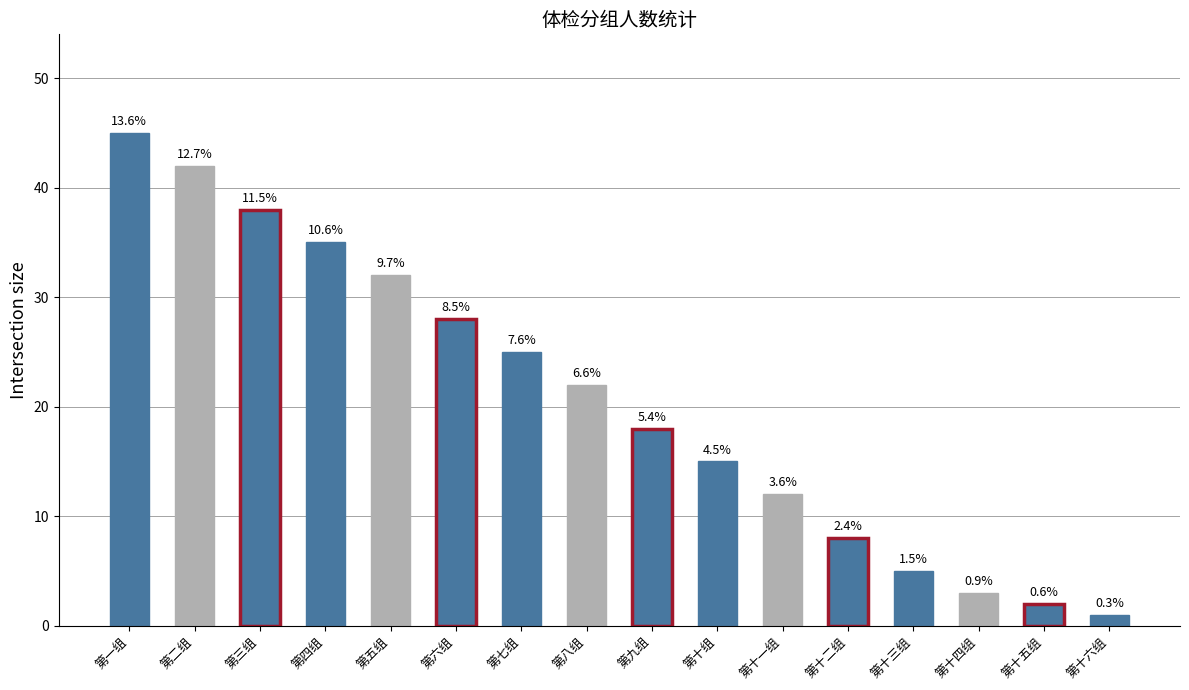

Rank the categories by value from lowest to highest.

第十六组, 第十五组, 第十四组, 第十三组, 第十二组, 第十一组, 第十组, 第九组, 第八组, 第七组, 第六组, 第五组, 第四组, 第三组, 第二组, 第一组